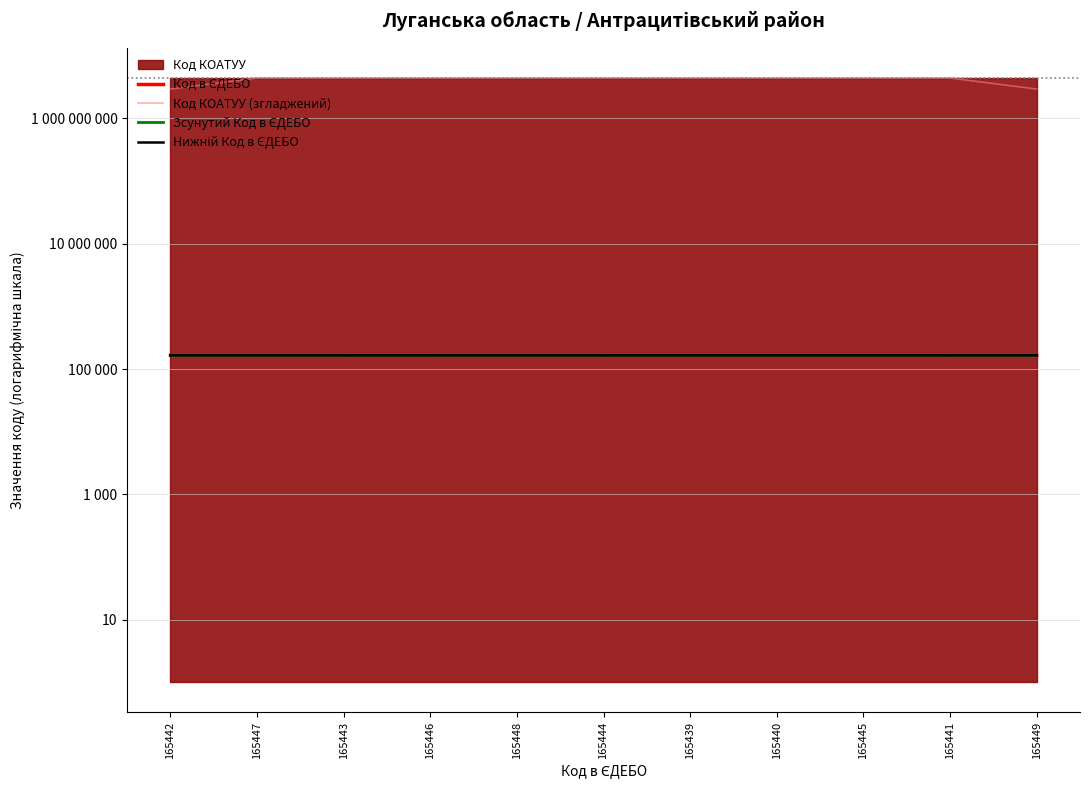

True or false: Нижній Код в ЄДЕБО and Код КОАТУУ (згладжений) intersect in this chart.

False